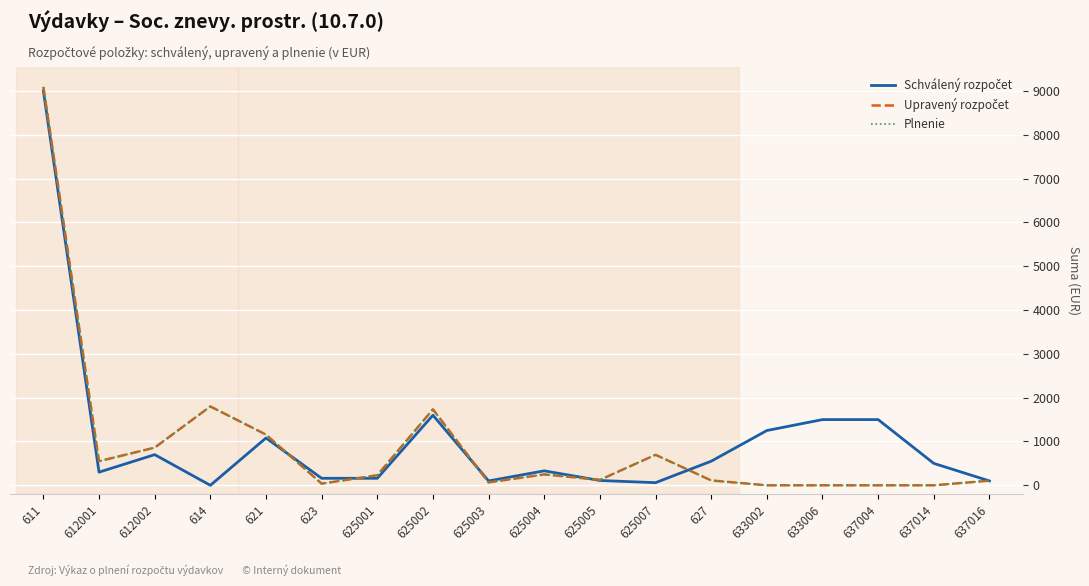

Is this an area chart (filled region under the line)?

No